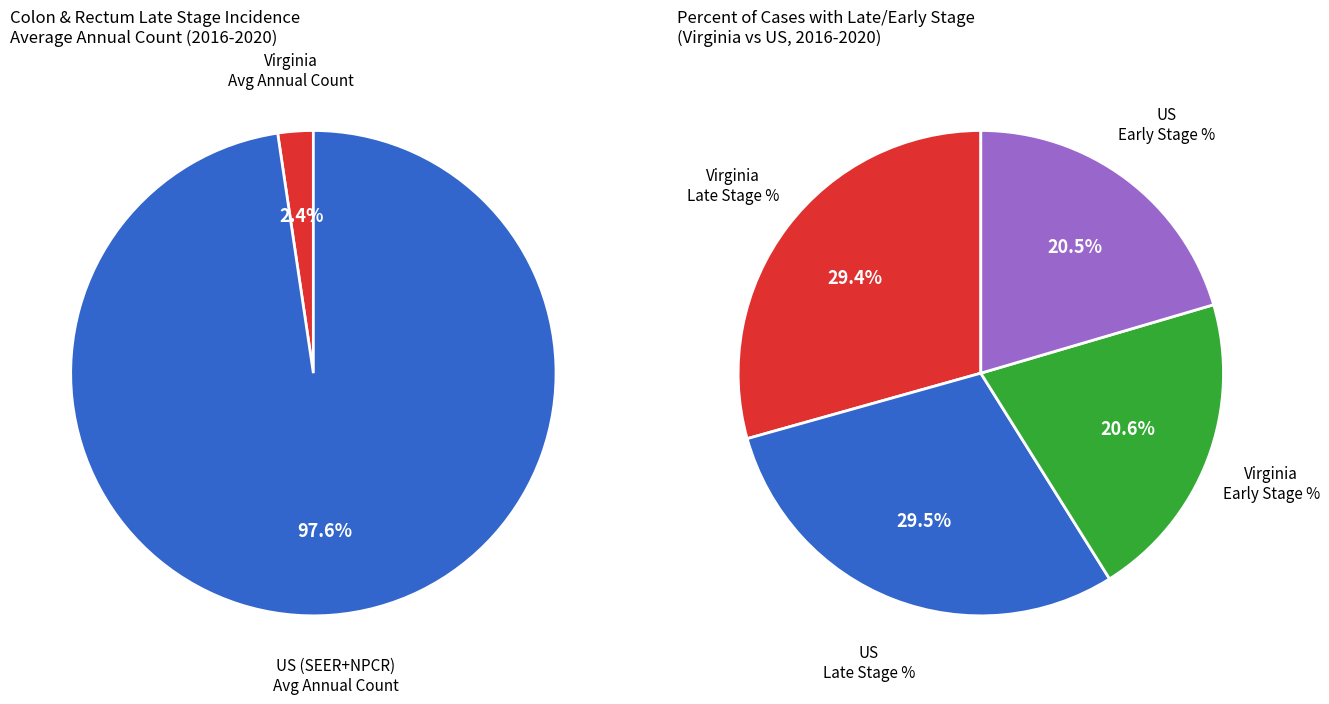

Which has a higher value, Virginia or US (SEER+NPCR)?

US (SEER+NPCR)